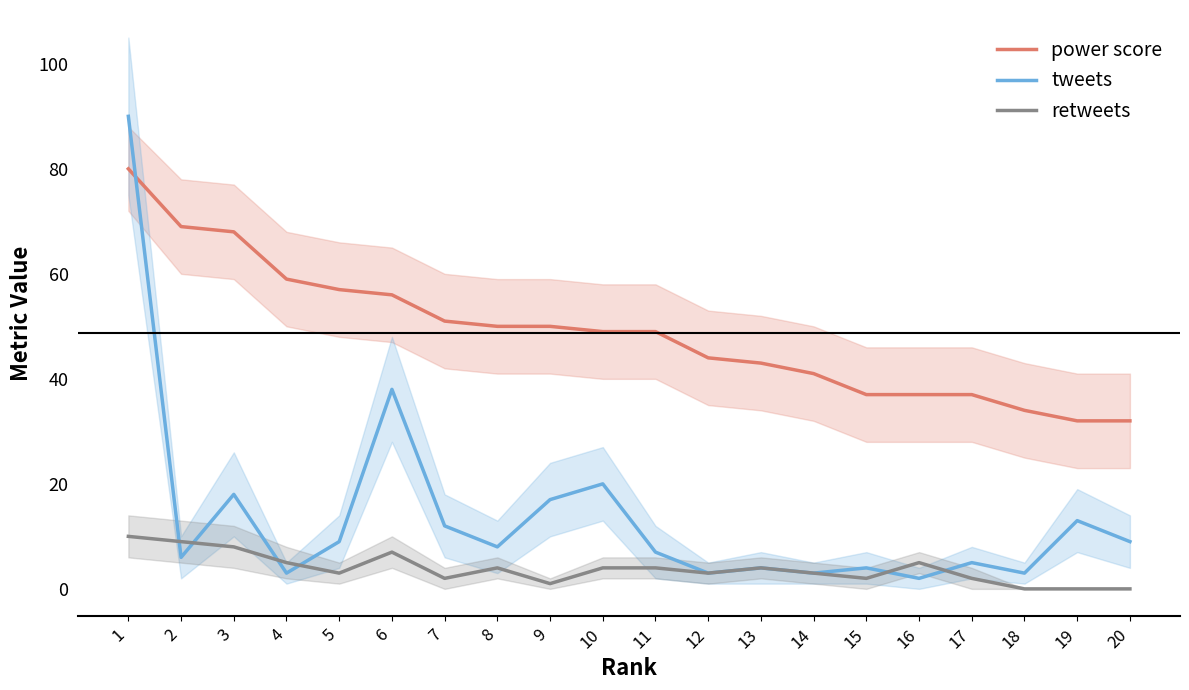

List the labels in order of tweets value, smallest first.

16, 4, 12, 14, 18, 13, 15, 17, 2, 11, 8, 5, 20, 7, 19, 9, 3, 10, 6, 1